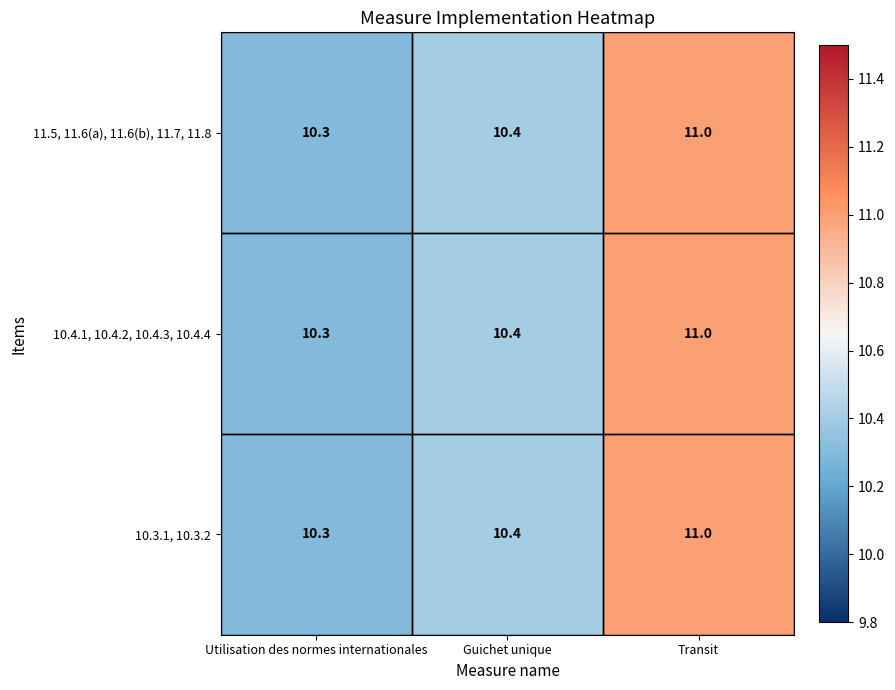

What is the smallest value displayed?

10.3